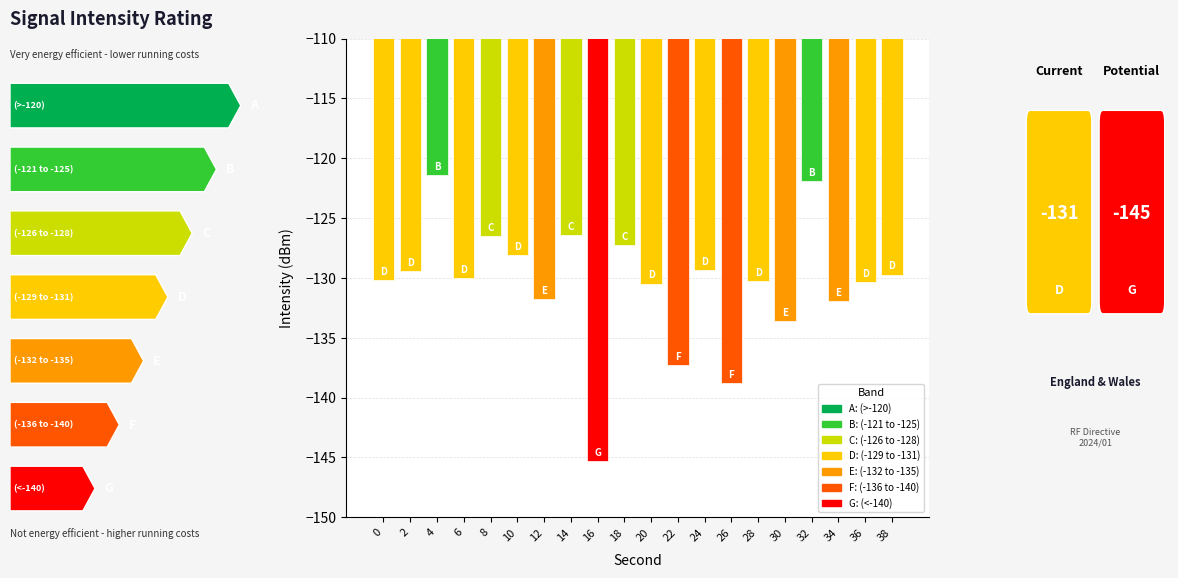

The value at 12 is -68.3. True or false?

False